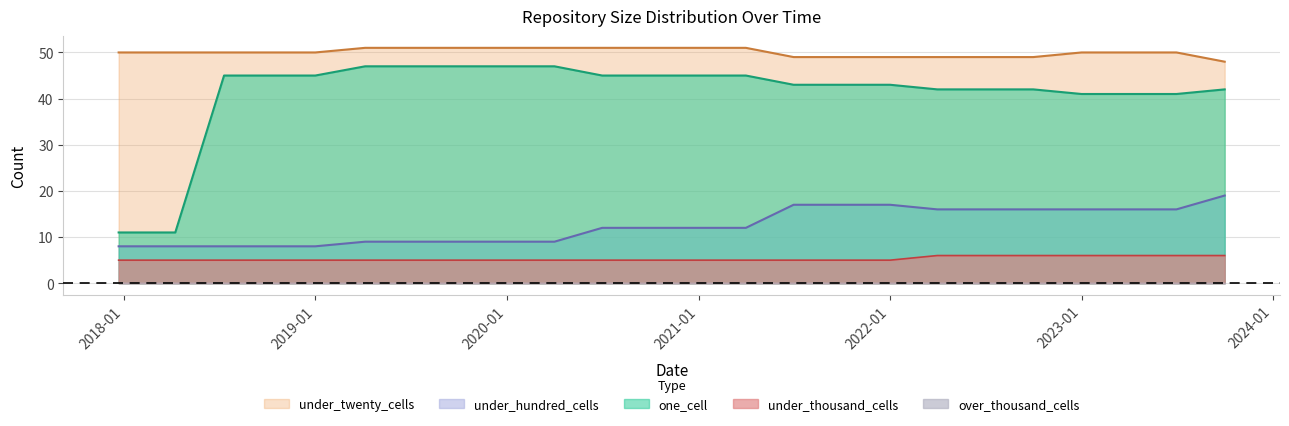

True or false: one_cell has more than 2 points higher than both neighbors.

False